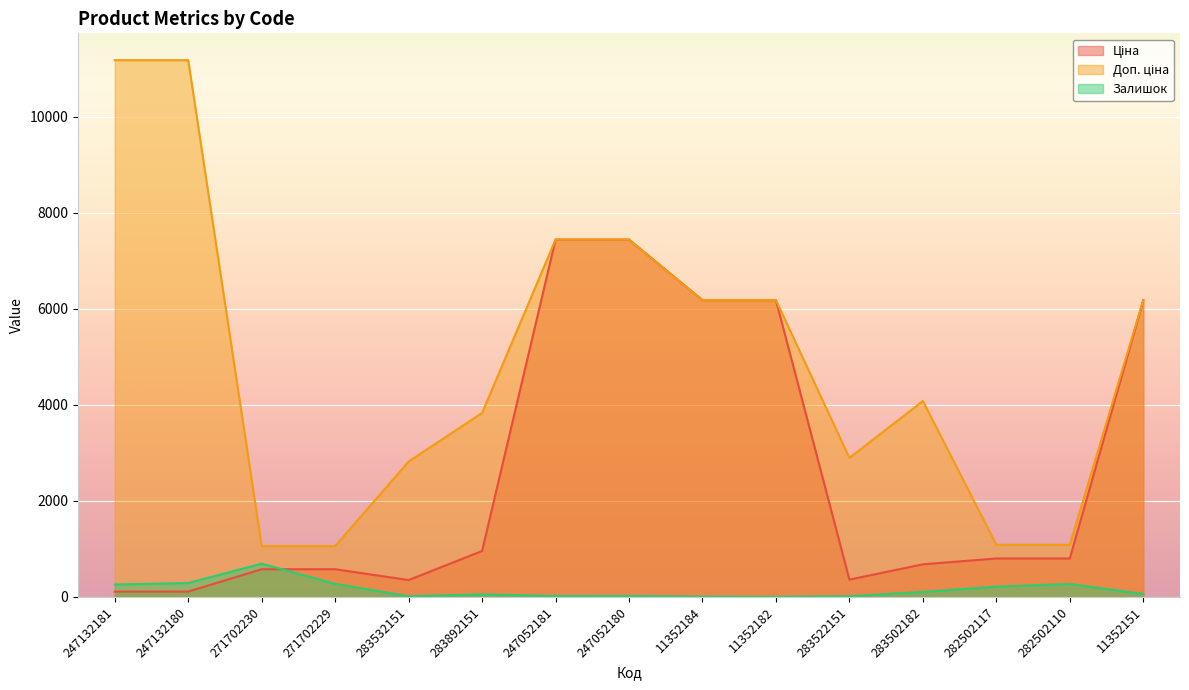

At which label does Ціна reach its minimum?

247132181